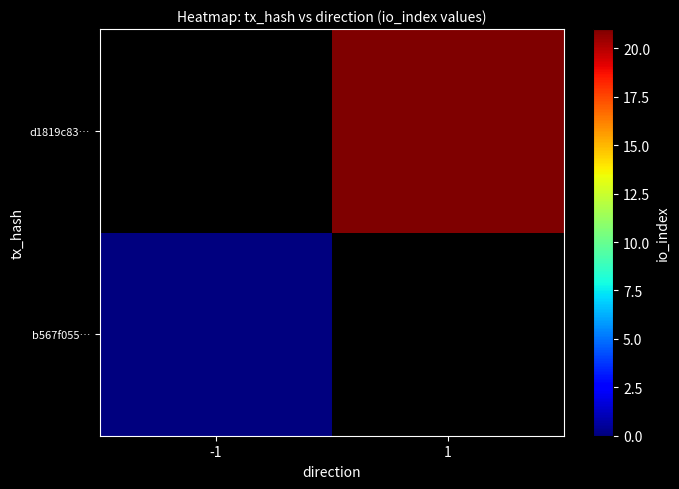

Rank the categories by b567f055… value from highest to lowest.

-1, 1